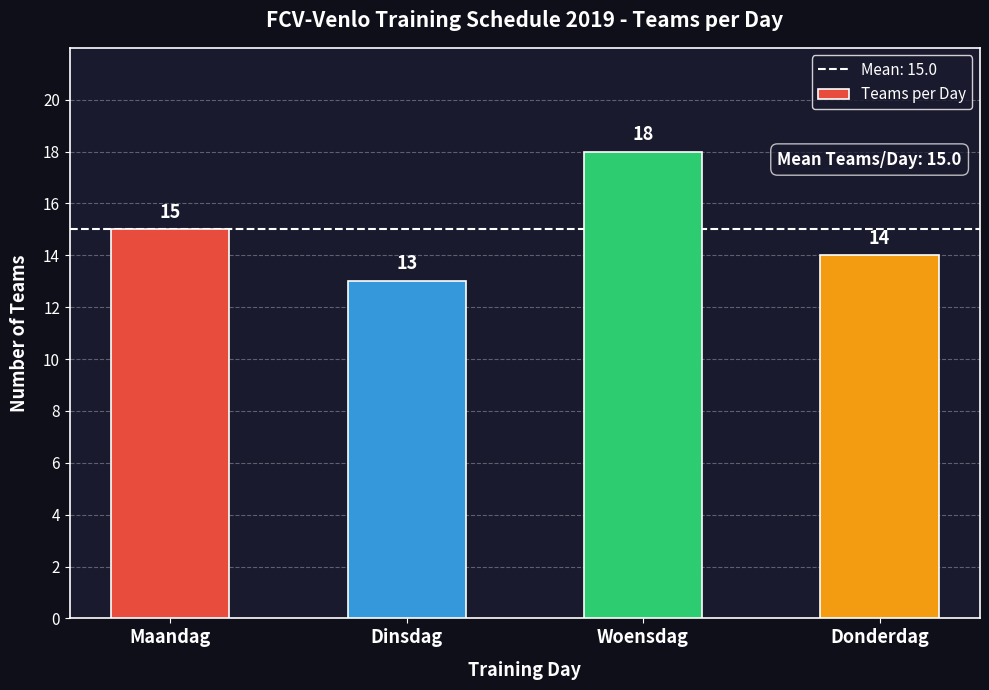

What is the sum of all values?

60